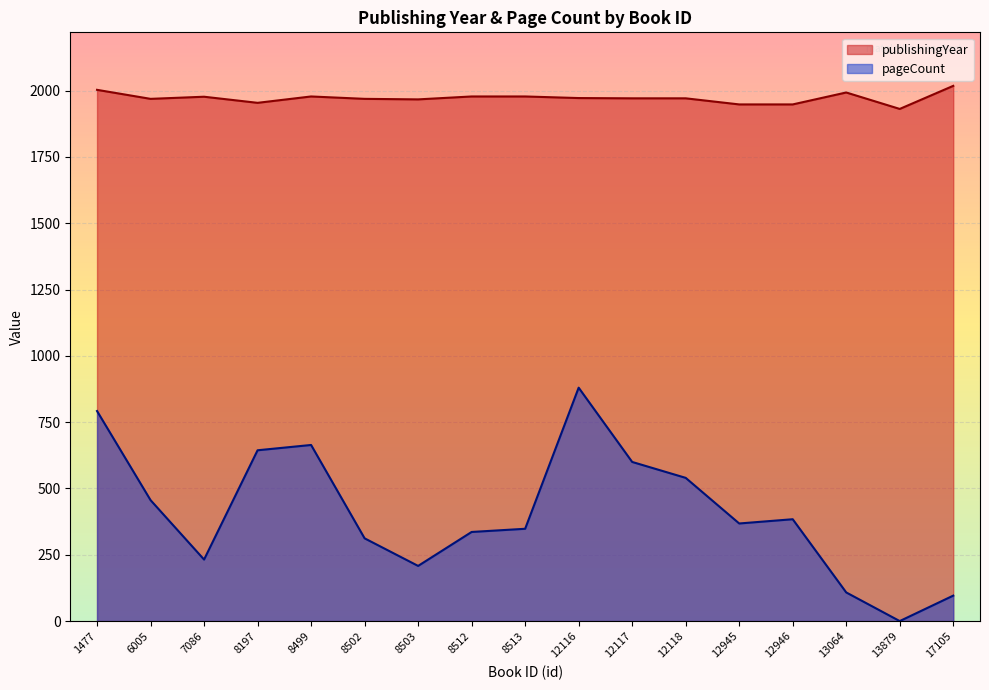

How many values in pageCount are above zero?

16